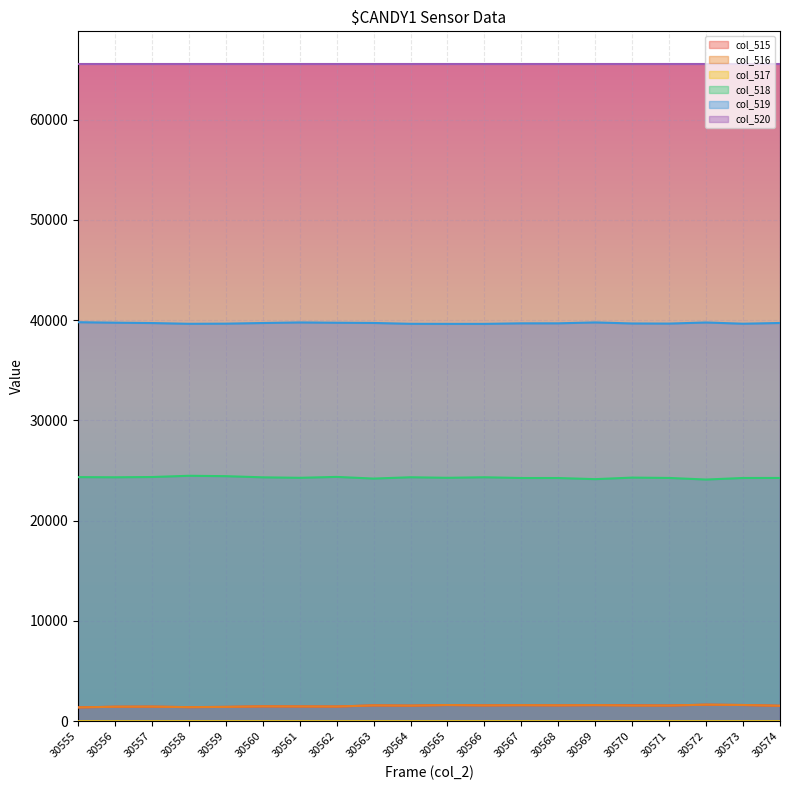

True or false: col_520 has a value of 65535 at 30564.

True